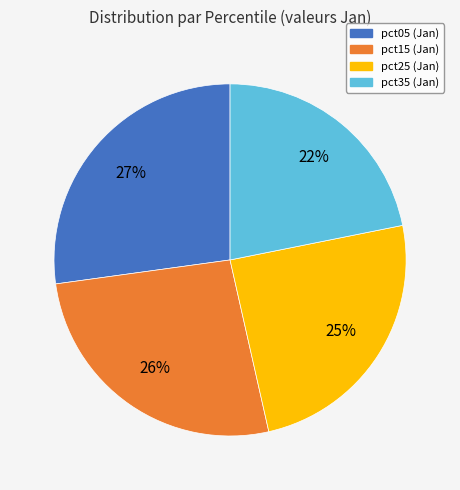

To the nearest percent, what is the difference between the largest and smallest slice percentages?

5%